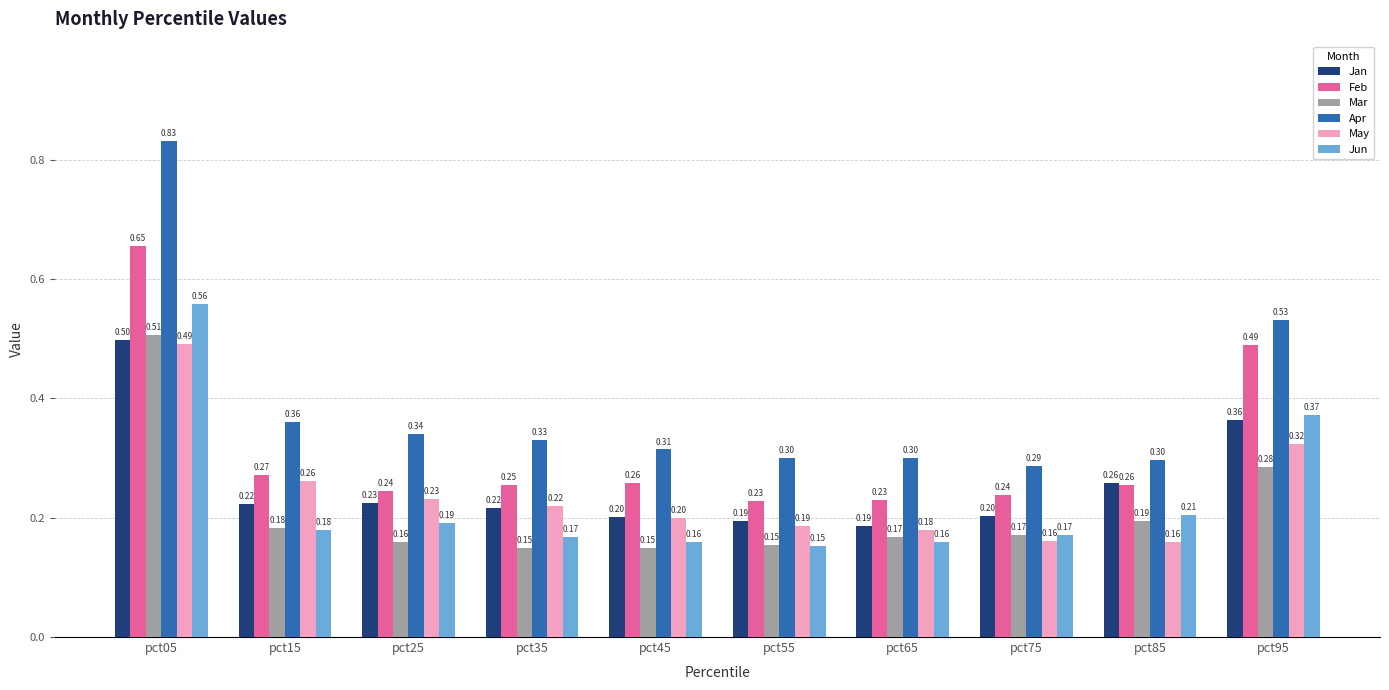

What is the approximate value of Feb at pct75?

0.2